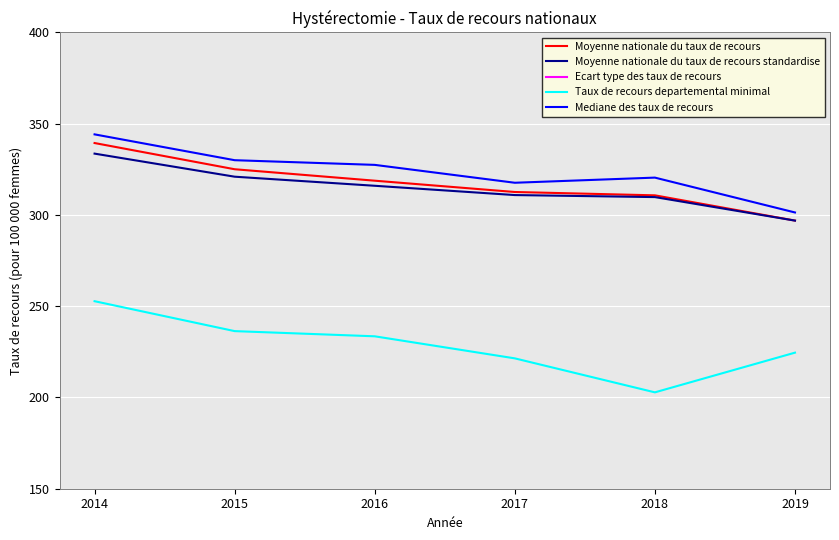

At how many categories does at least one series exceed 251?

6